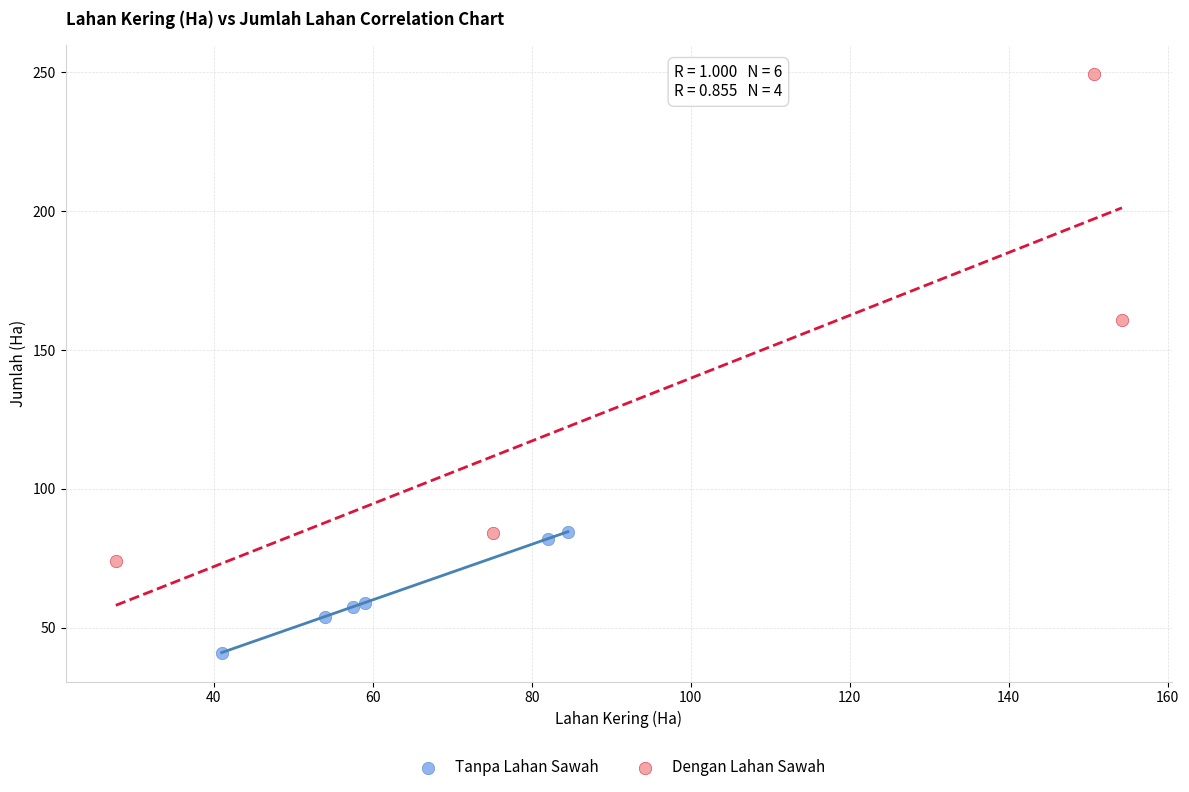

Which series reaches the minimum Y coordinate?

Tanpa Lahan Sawah